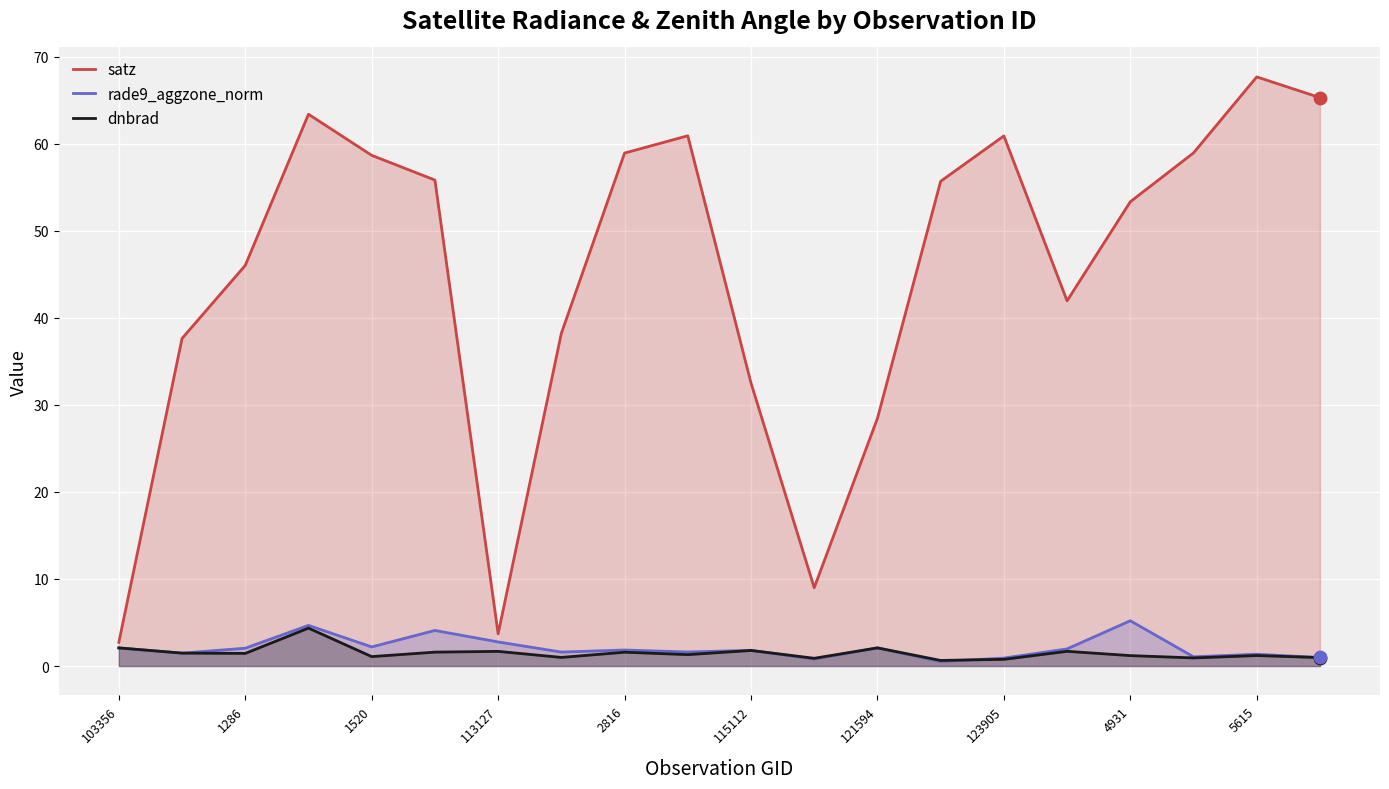

Which series has the largest total across all categories?

satz